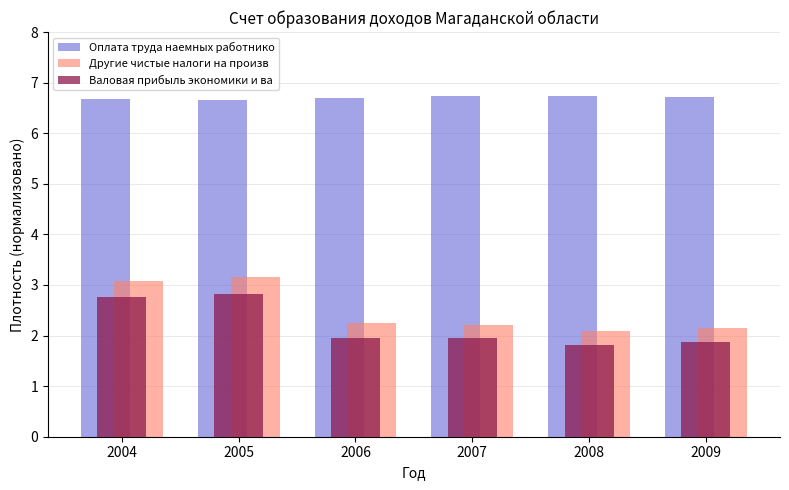

Which series has the widest spread of values?

Другие чистые налоги на произв